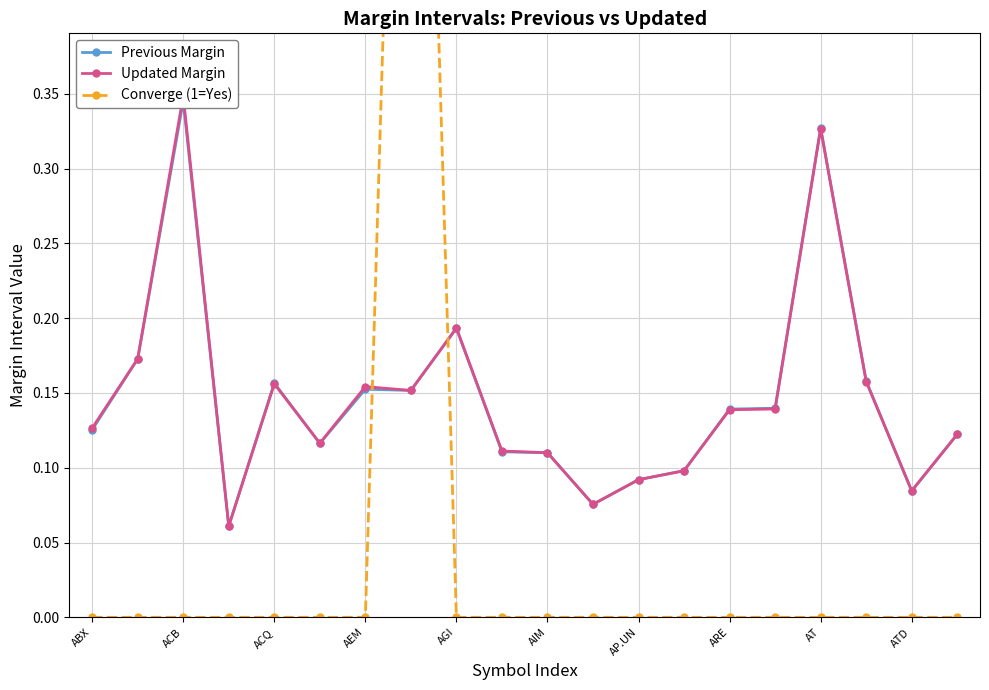

Count the number of categories in the chart.

20